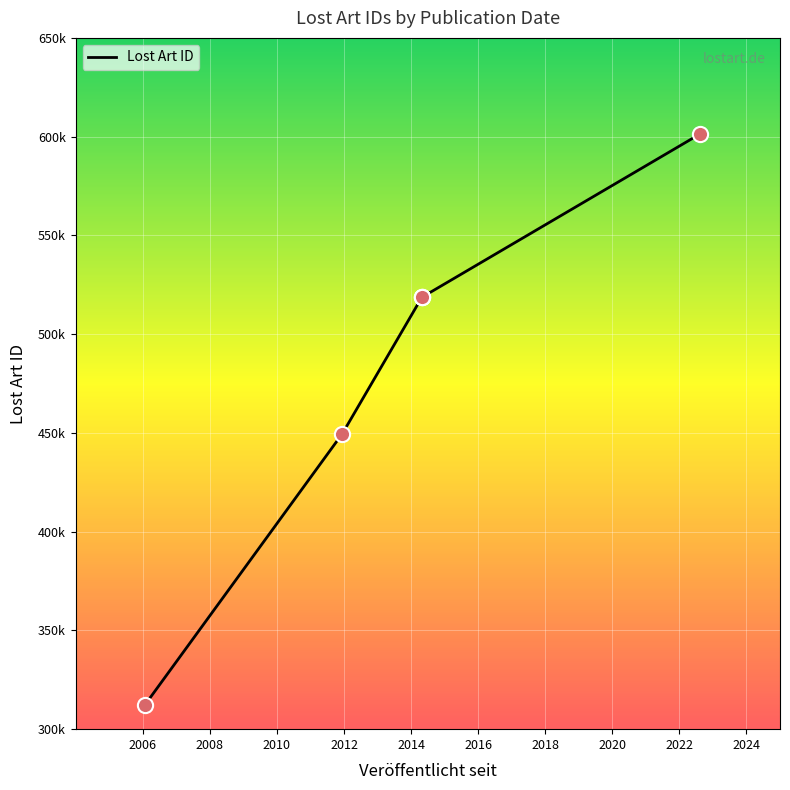

Which has a higher value, 2010 or 2006?

2010